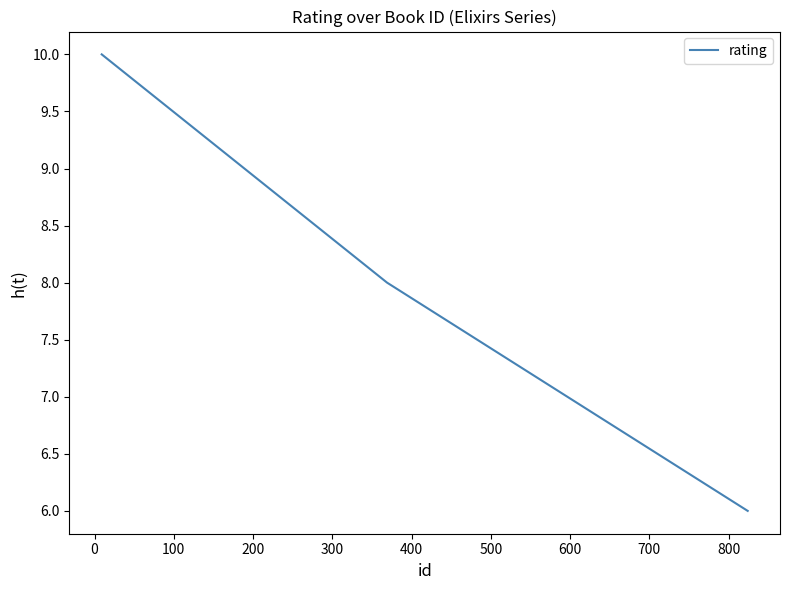

What is the minimum value shown in the chart?

6